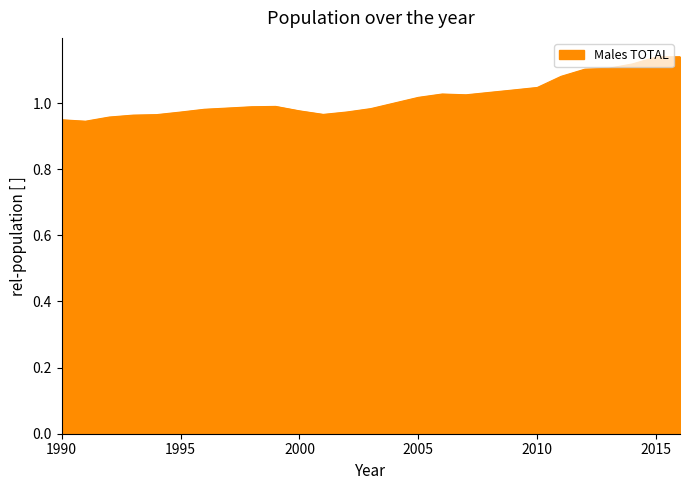

Is this an area chart (filled region under the line)?

Yes